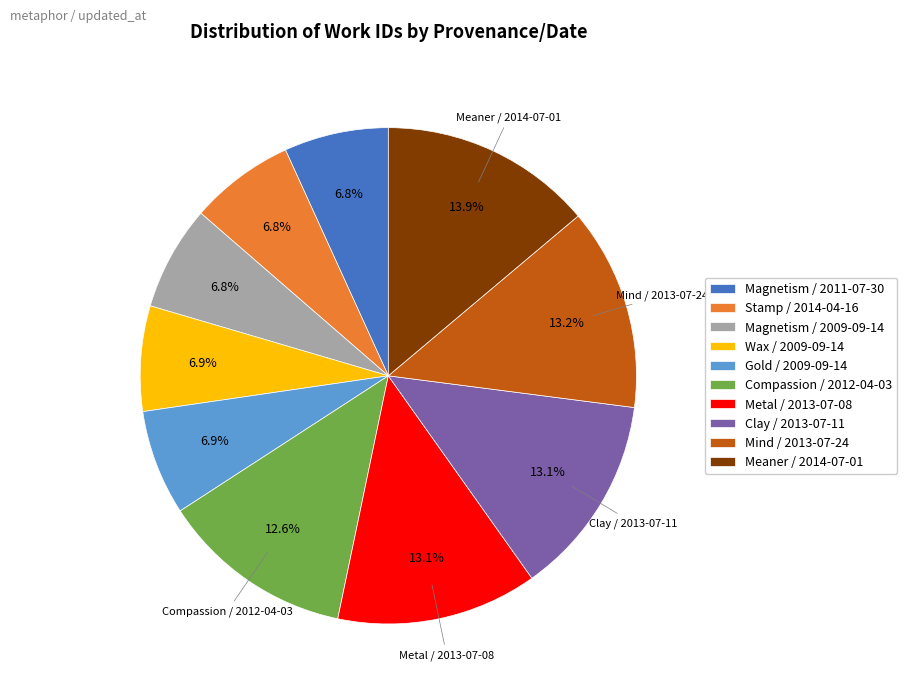

Which has a higher value, Stamp / 2014-04-16 or Clay / 2013-07-11?

Clay / 2013-07-11